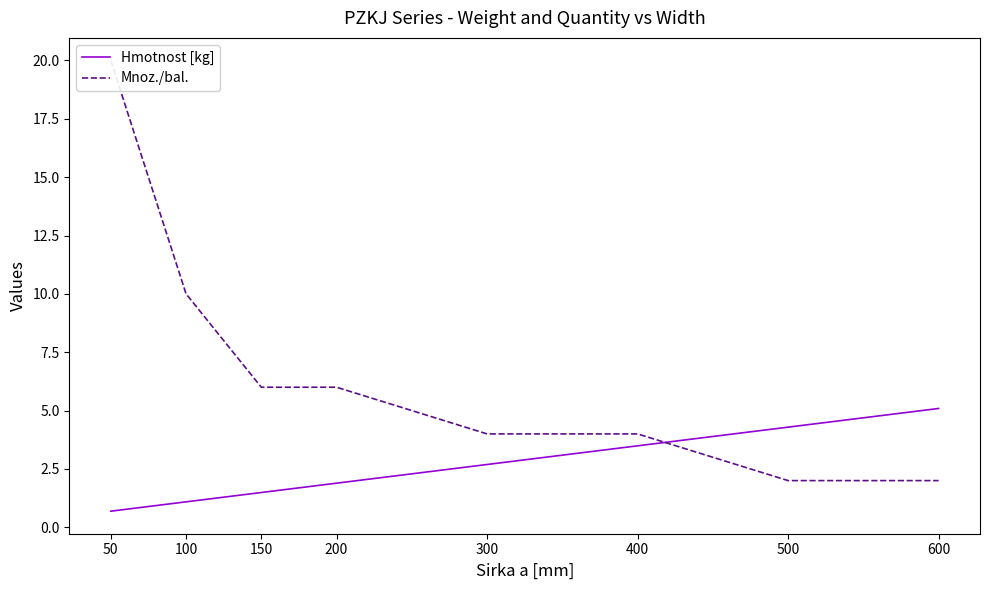

Which series has the largest total across all categories?

Mnoz./bal.